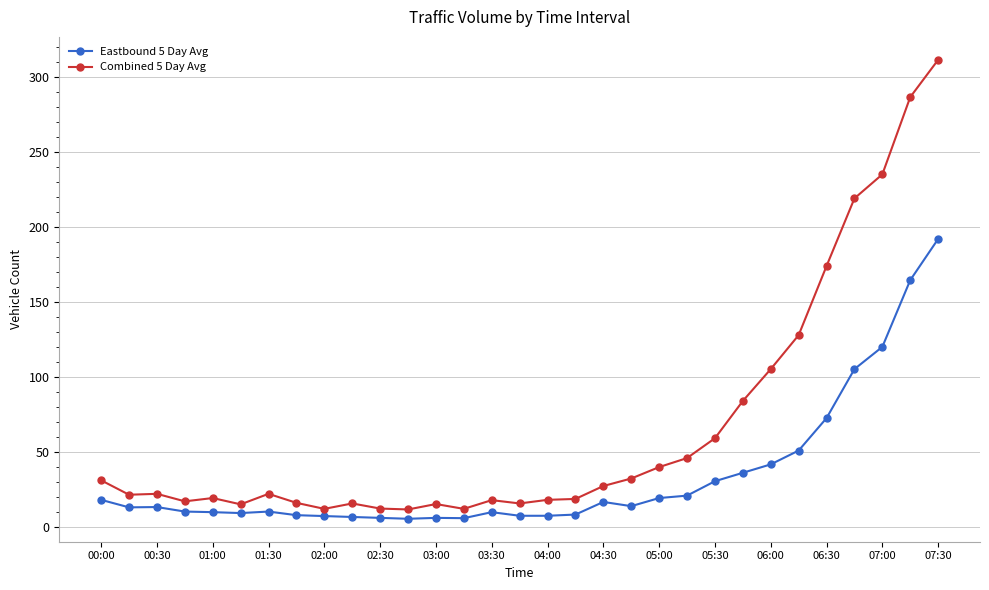

Does the chart display data point markers on the line(s)?

Yes